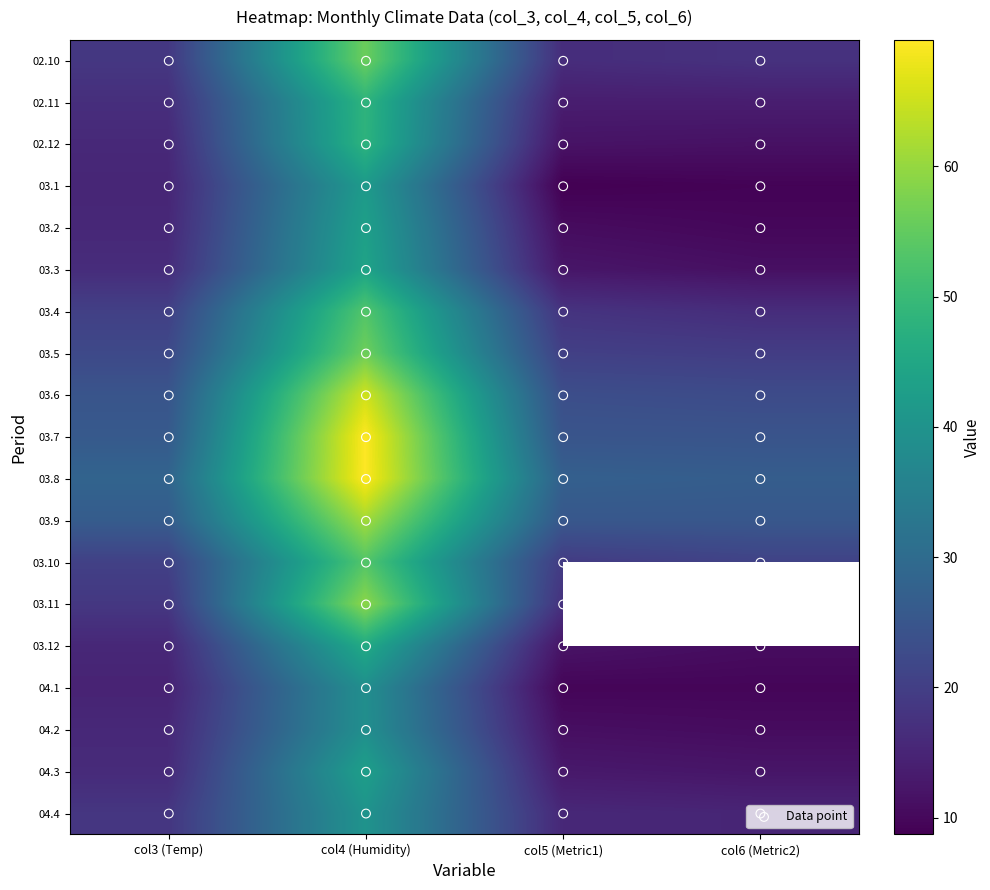

At which category is the sum across all series the highest?

col4 (Humidity)